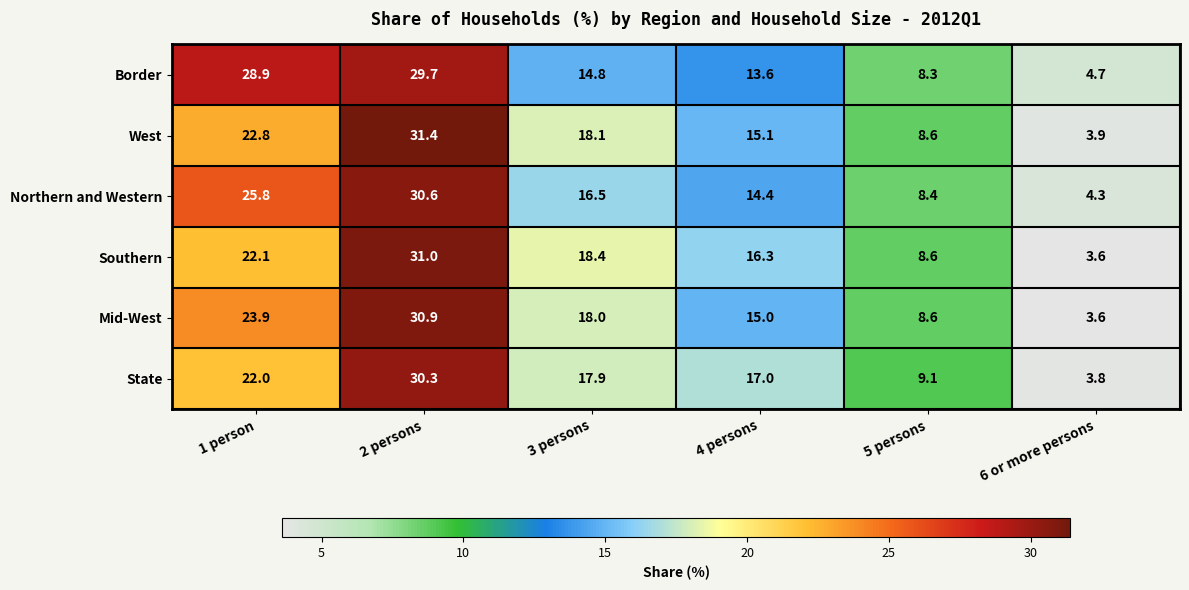

Where does the State series first go above 17?

1 person